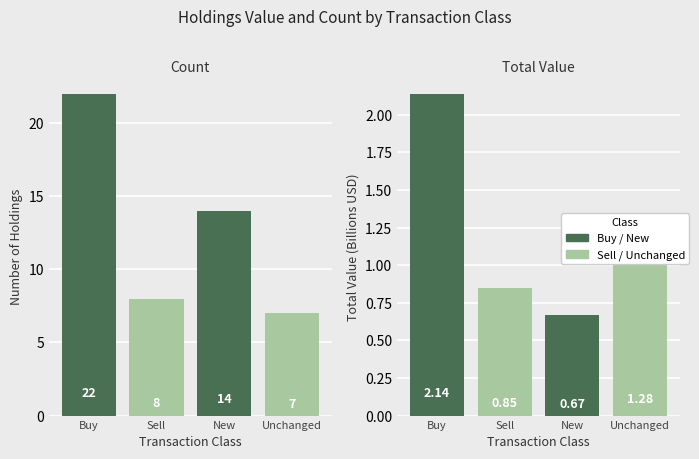

What is the difference between the highest and lowest values at Unchanged?

5.7